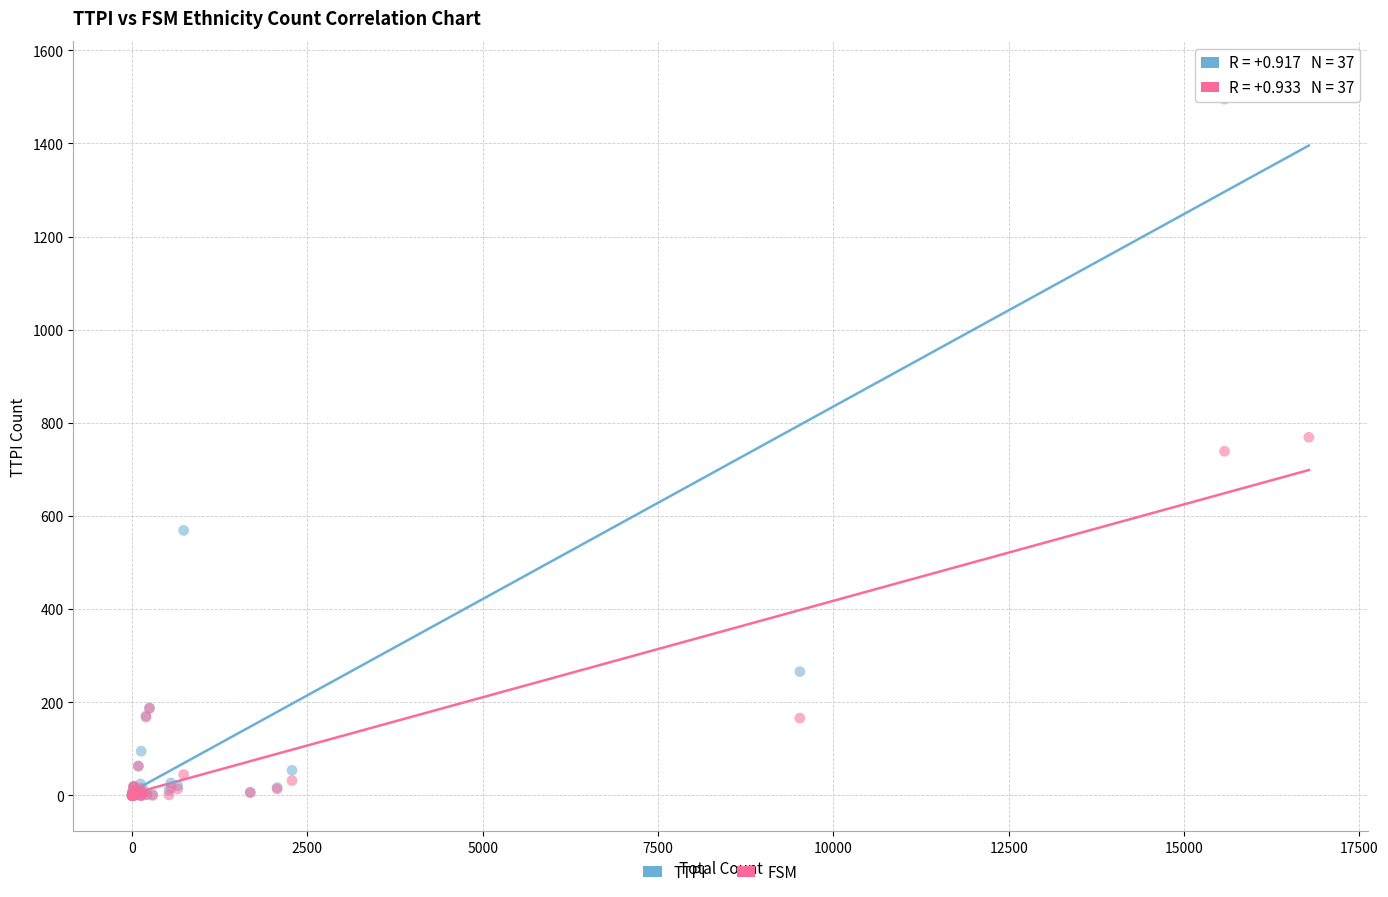

In the FSM series, what Y value is closest to 384?

187